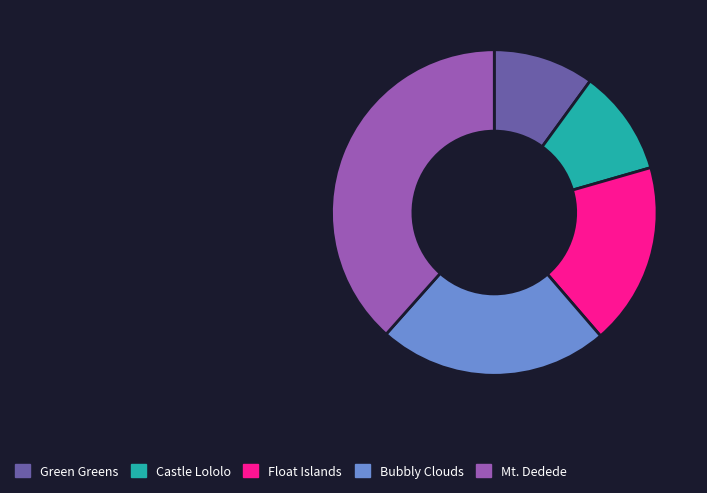

Is there a majority slice in this chart?

No